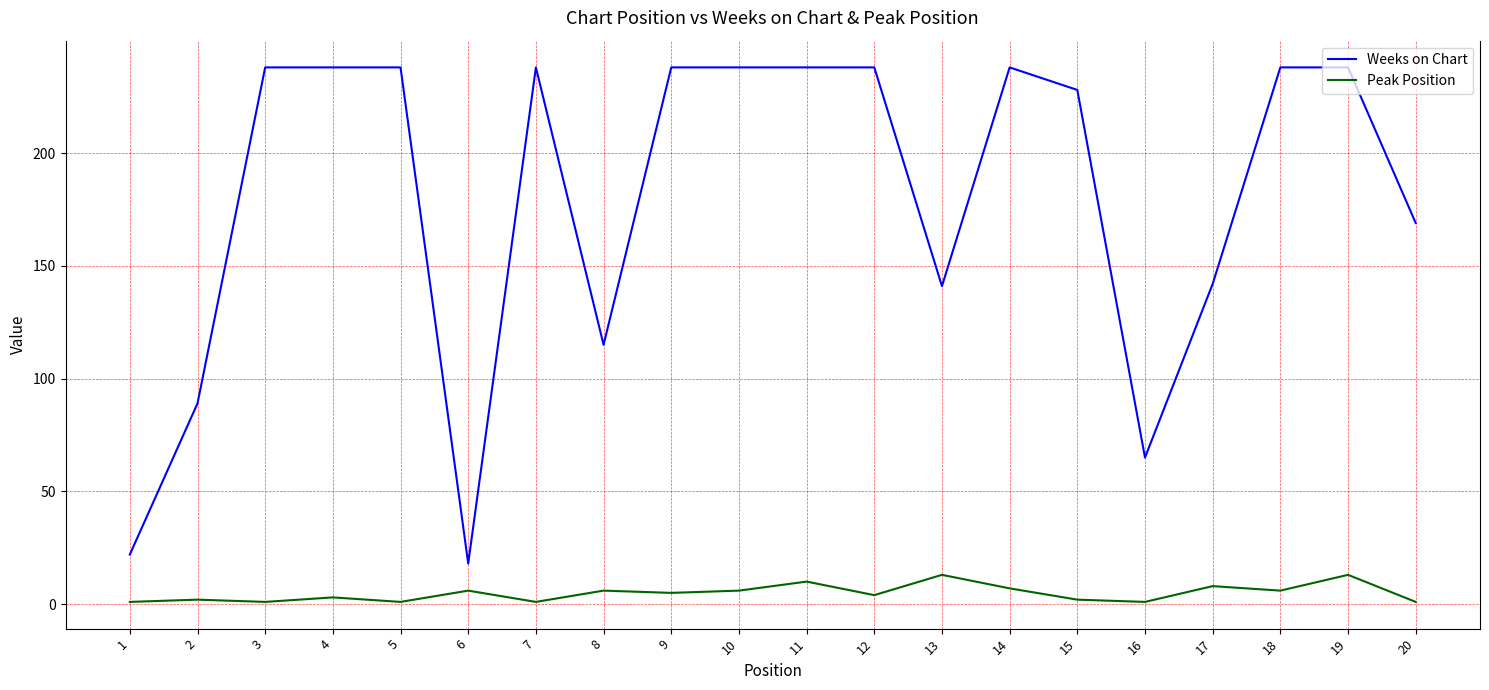

Which series has the widest spread of values?

Weeks on Chart